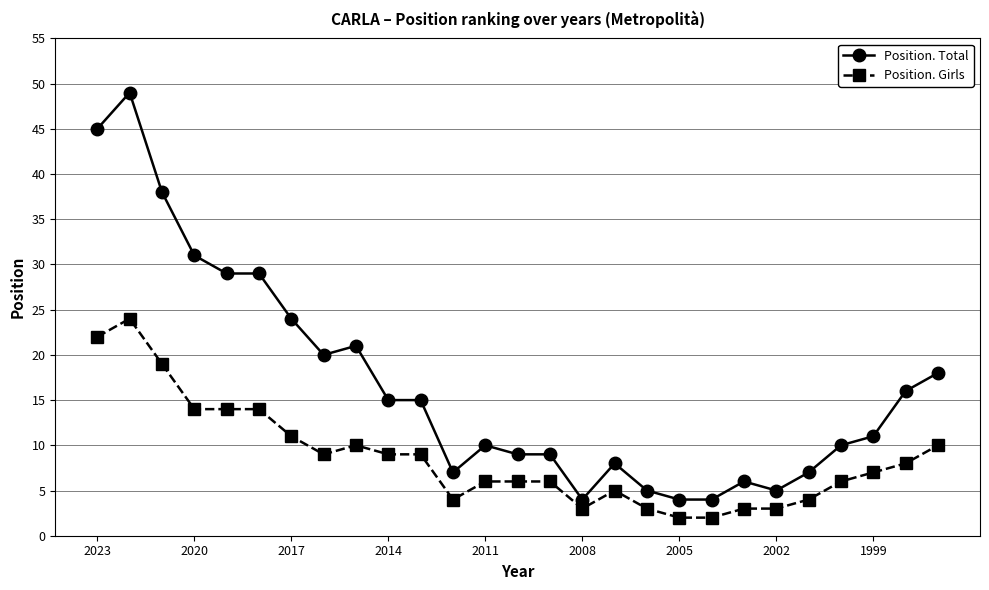

True or false: Position. Girls has more than 0 interior local peaks.

True